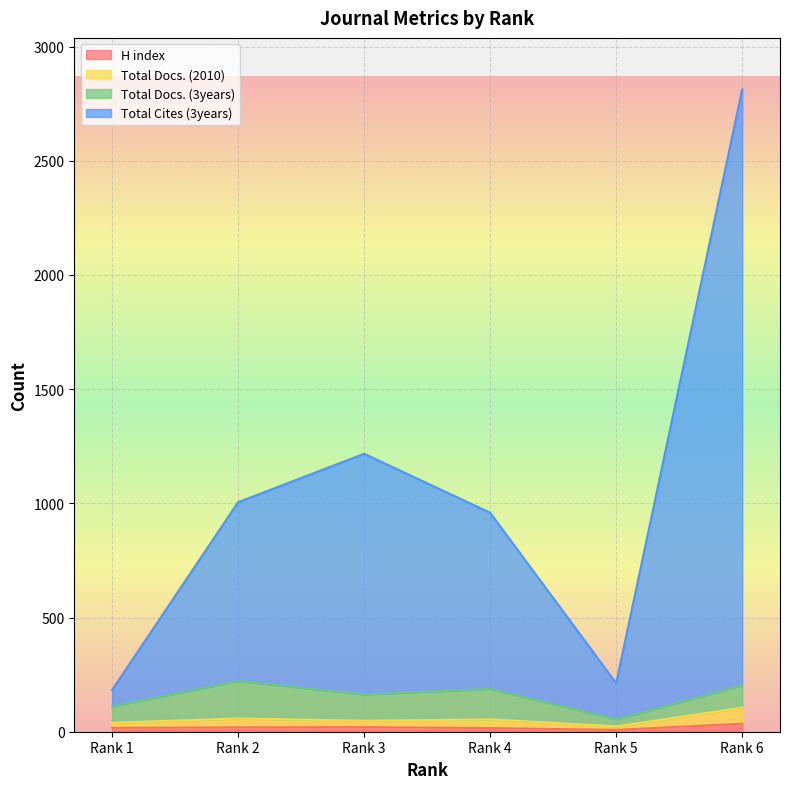

True or false: H index has more than 2 points higher than both neighbors.

False